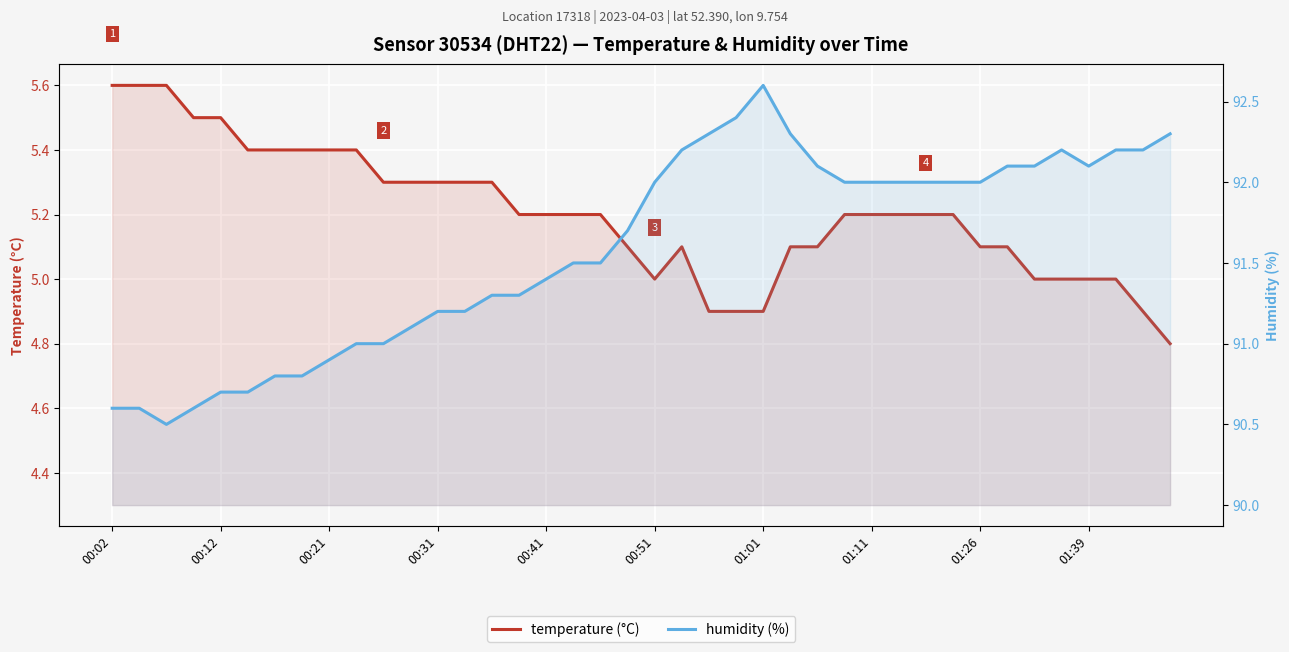

What is the difference between the maximum and second lowest values in the humidity (%) series?

2.0